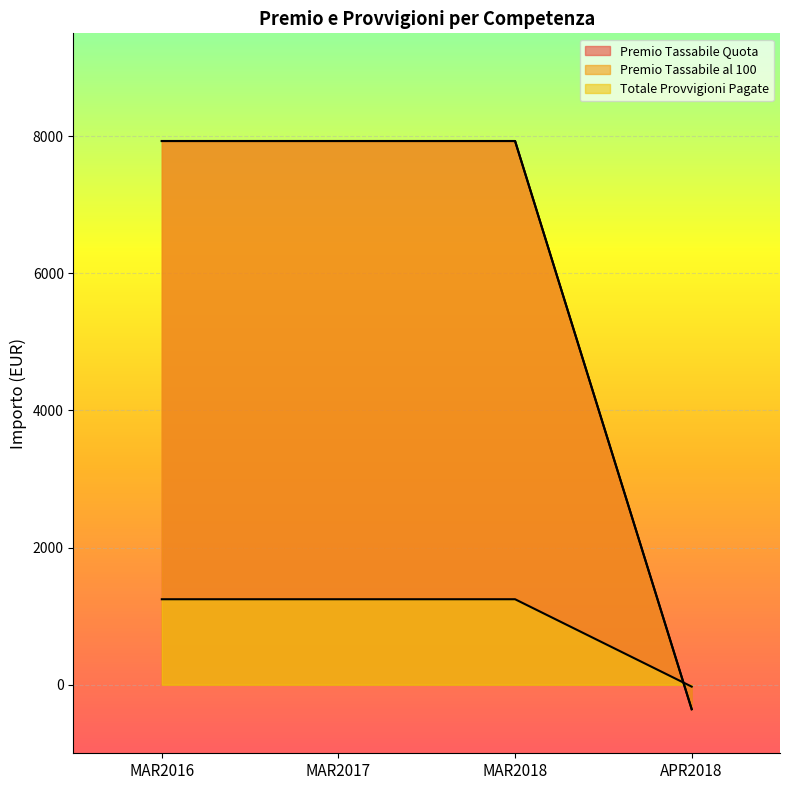

Is the value of Totale Provvigioni Pagate at MAR2017 greater than the value of Premio Tassabile Quota at MAR2018?

No